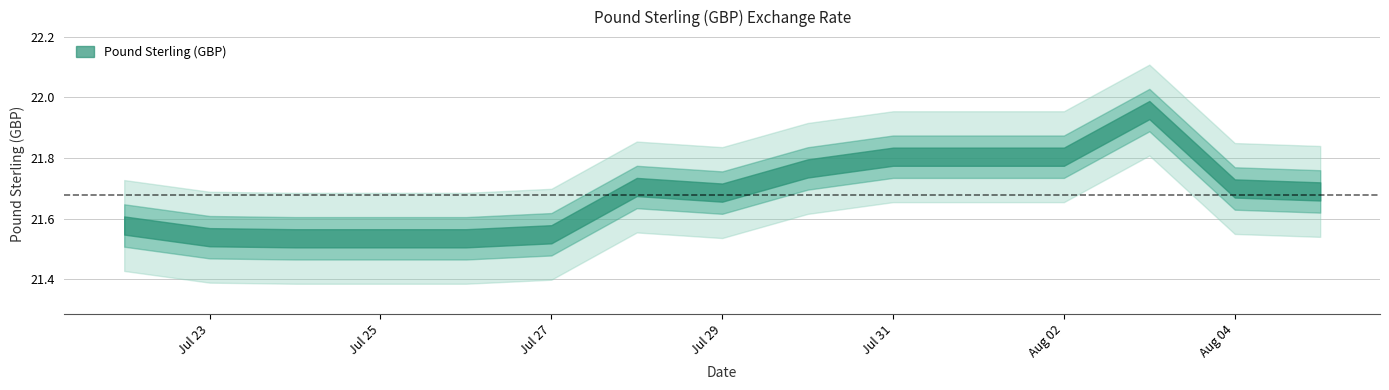

Which has a higher value, 2020-08-04 or 2020-07-25?

2020-08-04